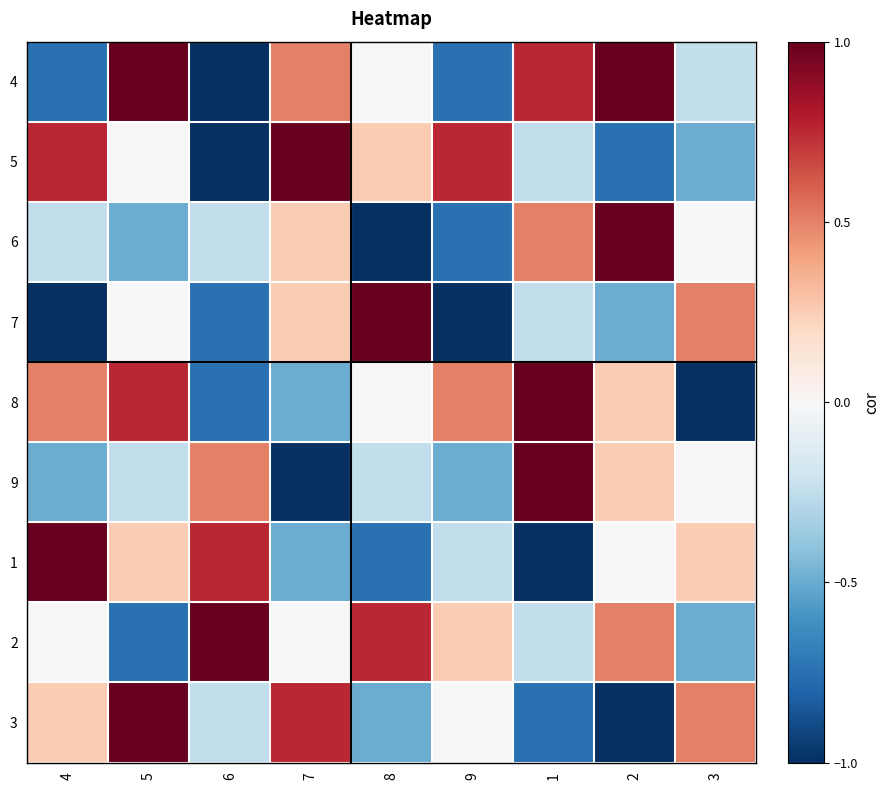

What is the total value across all series at 3?

-1.0